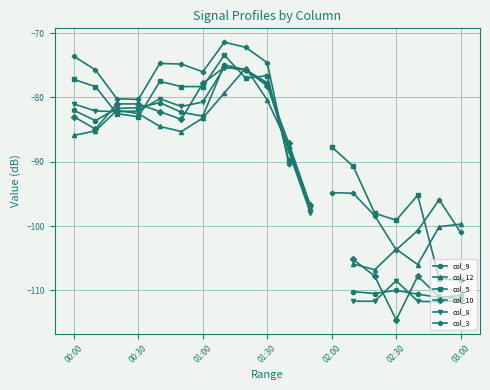

At which label is col_3 closest to -87?

10